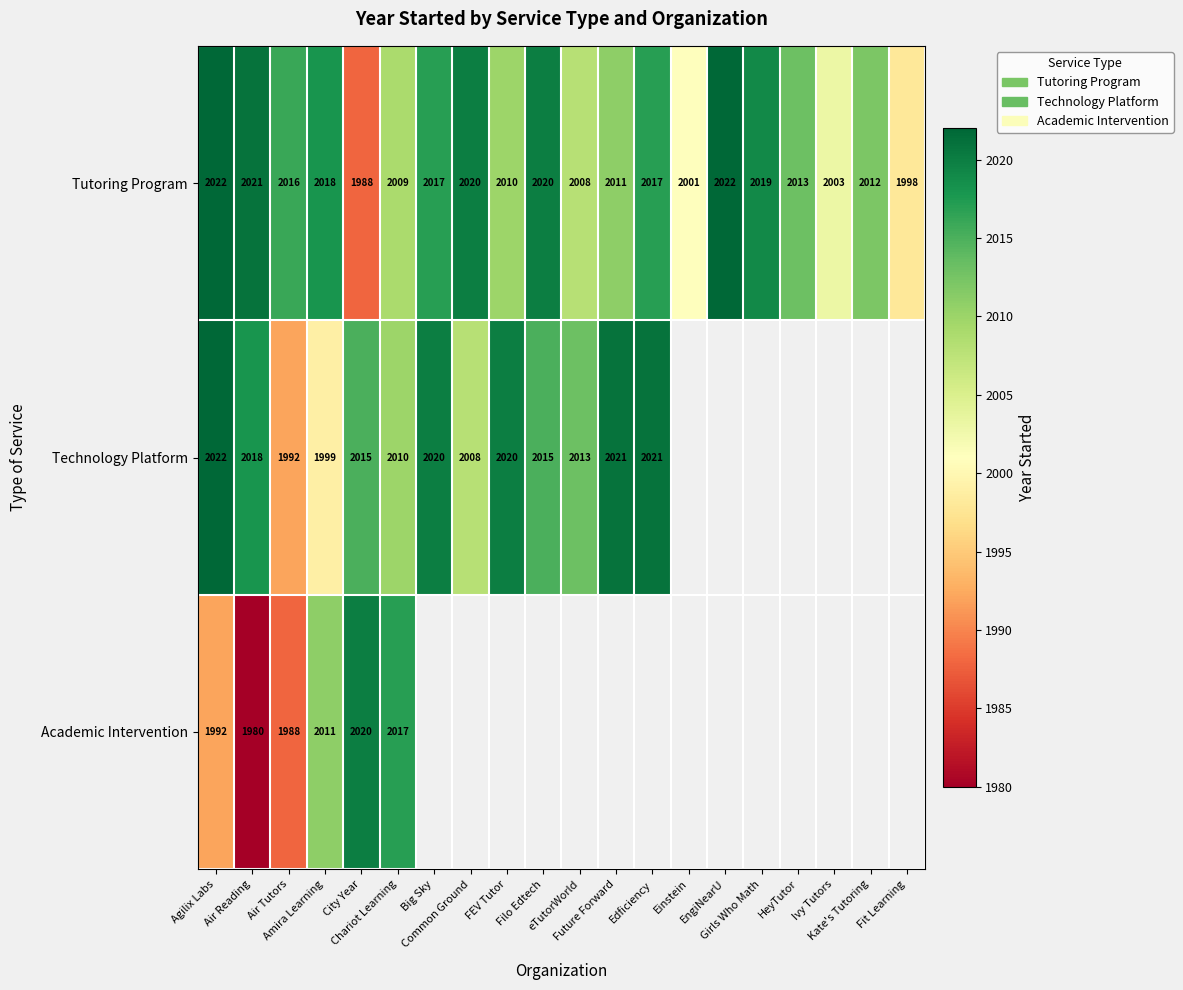

What is the sum of all Tutoring Program values?

40245